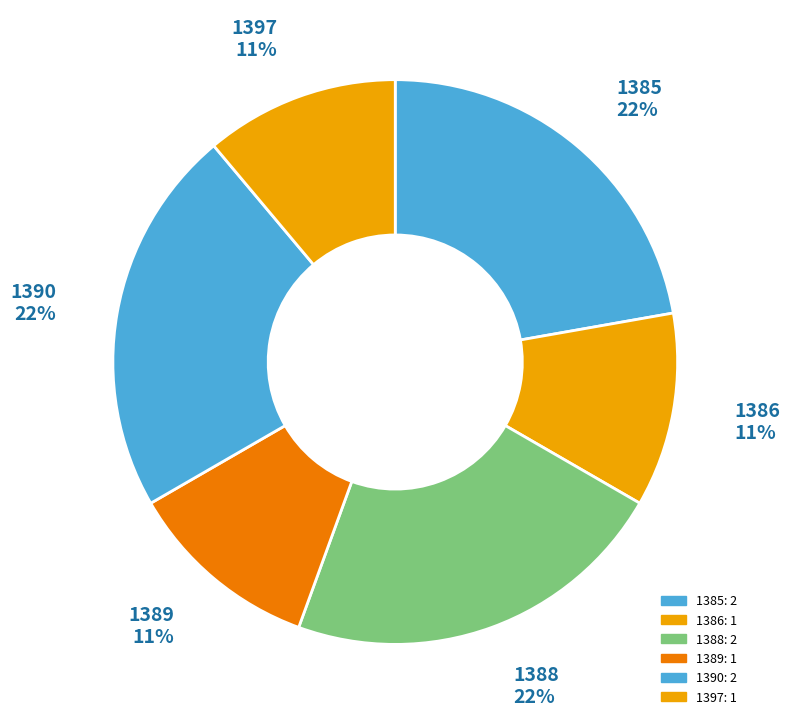

Do 1397 and 1386 together represent more than half of the pie?

No